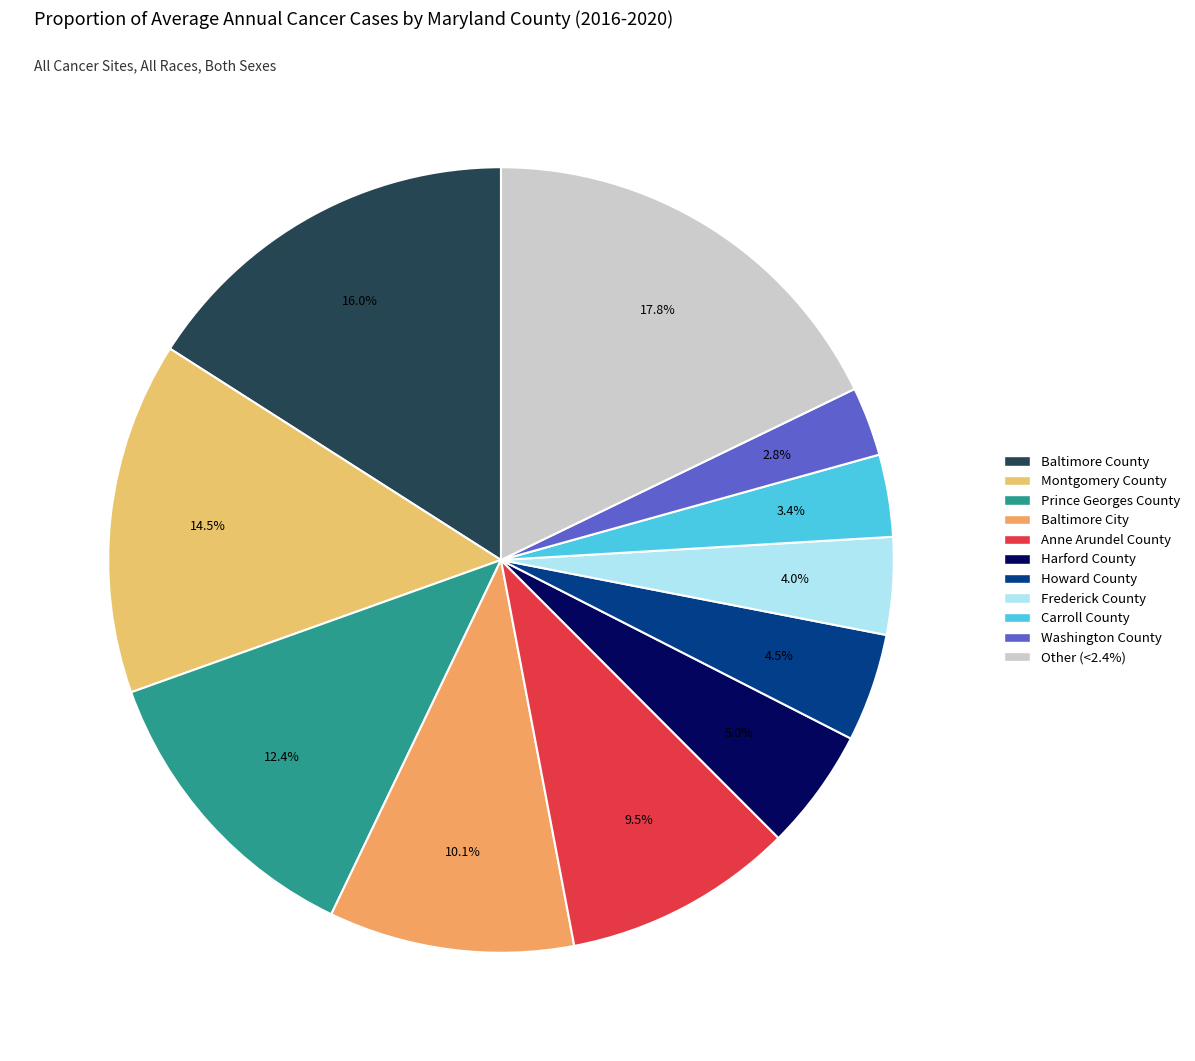

What is the smallest slice in the pie chart?

Washington County